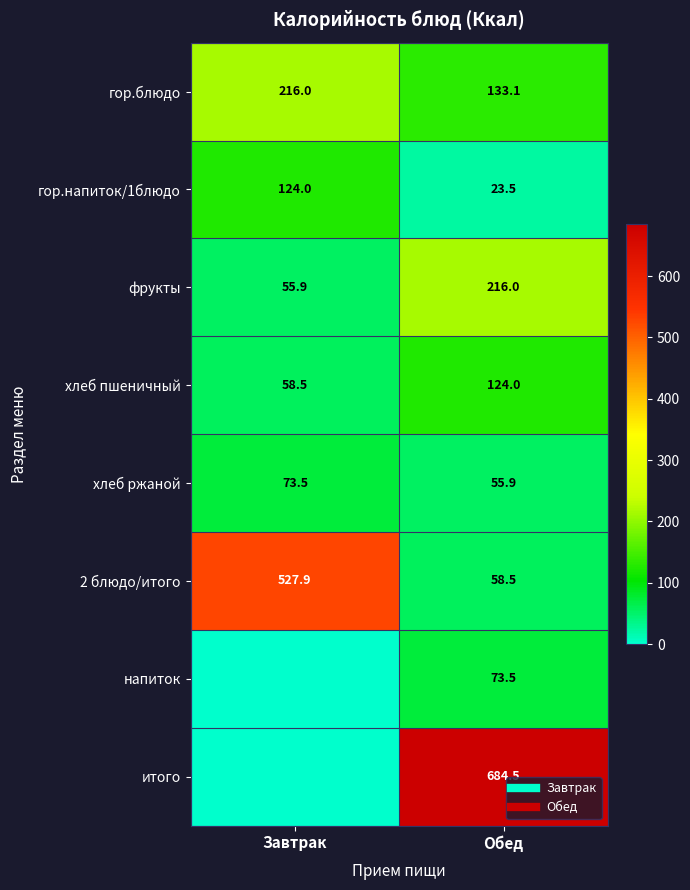

Which series has the largest total across all categories?

итого